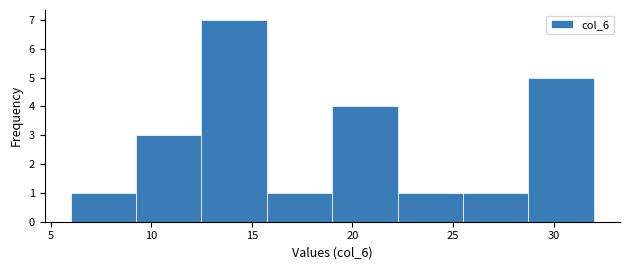

Reading left to right, list every bar in this chart as the range it spans on the x-axis followed by its height. Neither the bar edges nor the heights are printed on the chart, so give them approximately, as read against the axes.

6.00 to 9.25: 1
9.25 to 12.50: 3
12.50 to 15.75: 7
15.75 to 19.00: 1
19.00 to 22.25: 4
22.25 to 25.50: 1
25.50 to 28.75: 1
28.75 to 32.00: 5